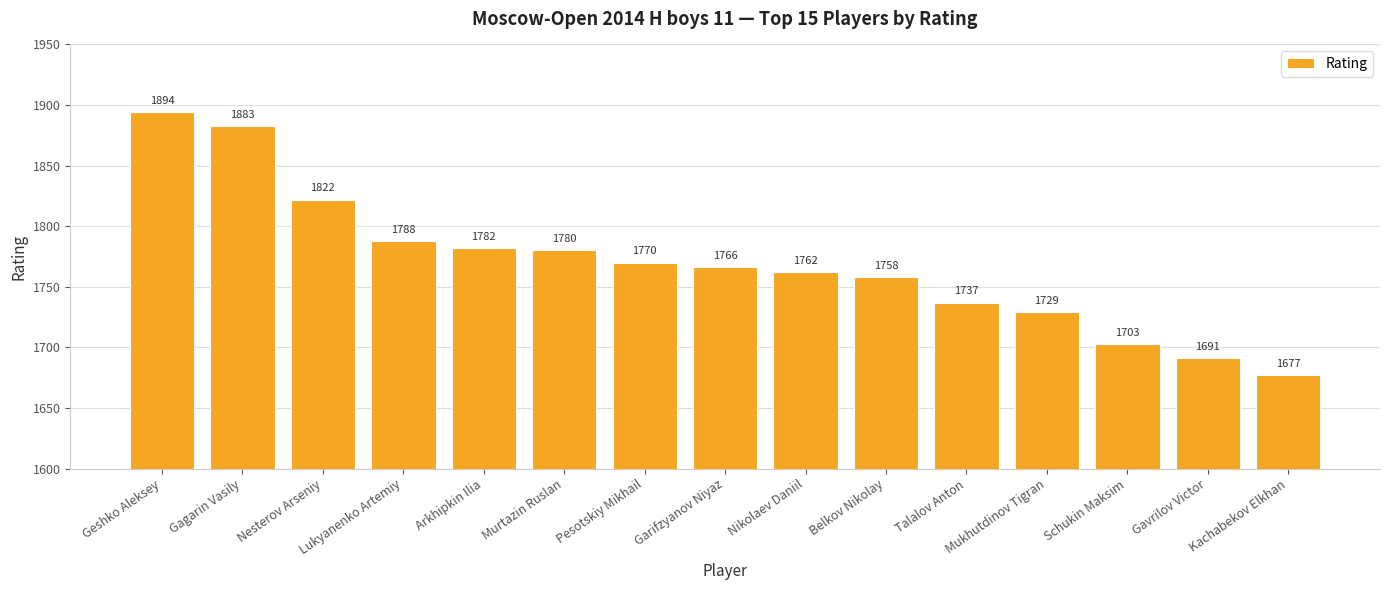

List the labels in order of value, largest first.

Geshko Aleksey, Gagarin Vasily, Nesterov Arseniy, Lukyanenko Artemiy, Arkhipkin Ilia, Murtazin Ruslan, Pesotskiy Mikhail, Garifzyanov Niyaz, Nikolaev Daniil, Belkov Nikolay, Talalov Anton, Mukhutdinov Tigran, Schukin Maksim, Gavrilov Victor, Kachabekov Elkhan